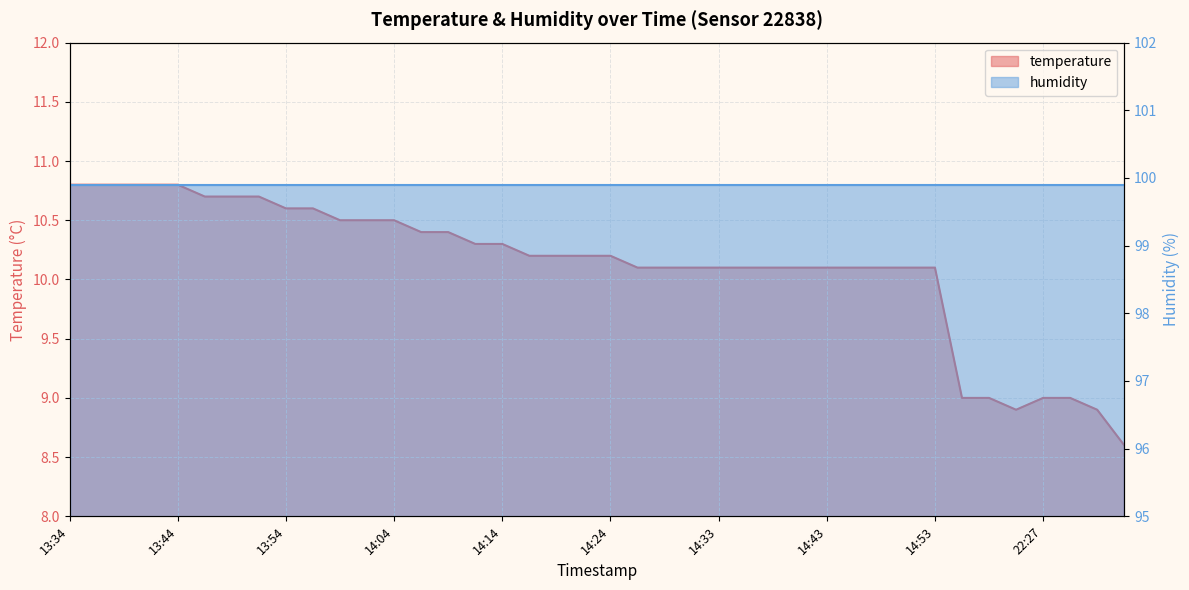

True or false: the data shows 10.6 at 13:56.

True